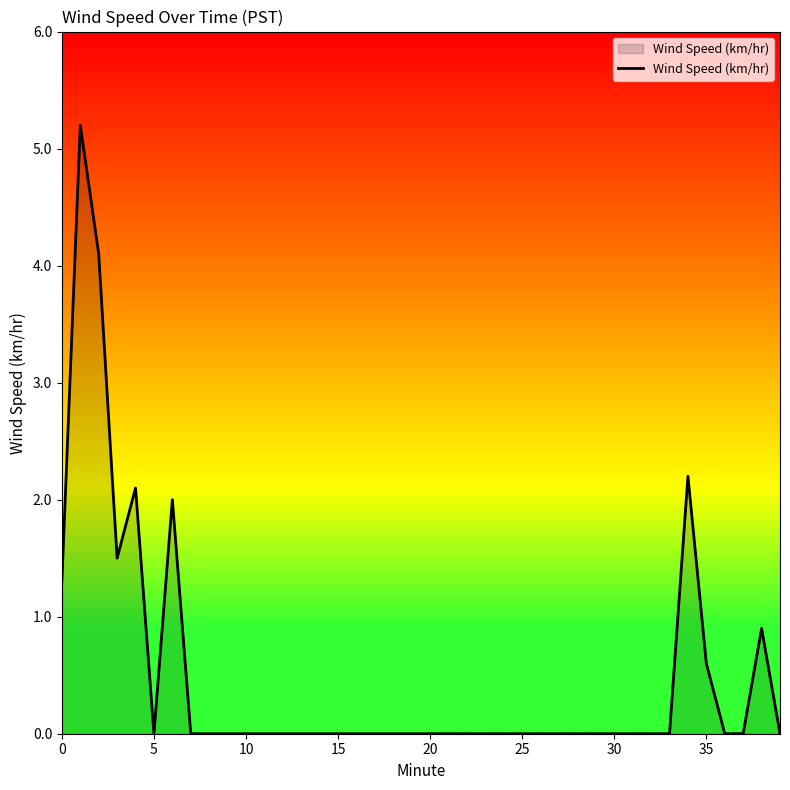

What is the greatest value displayed?

5.2